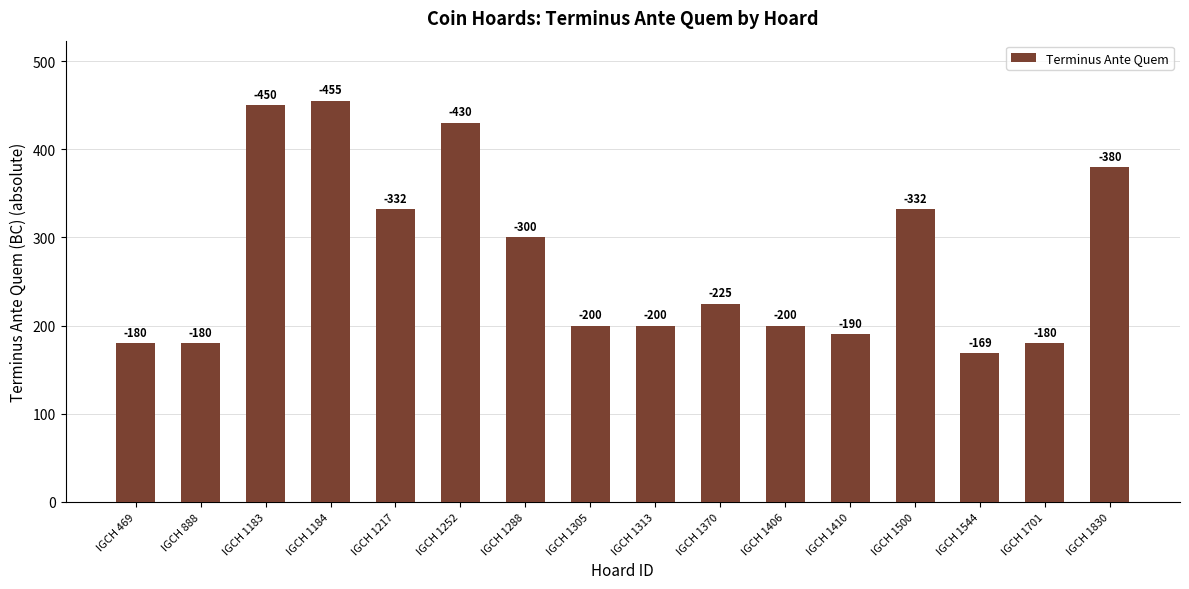

Are the bars horizontal?

No